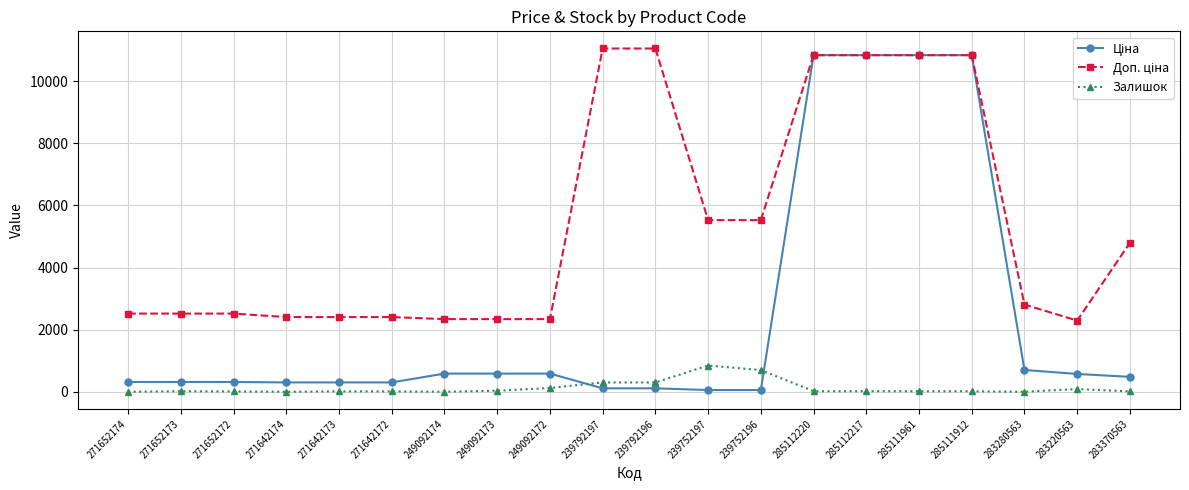

What is the greatest value displayed?

11055.0